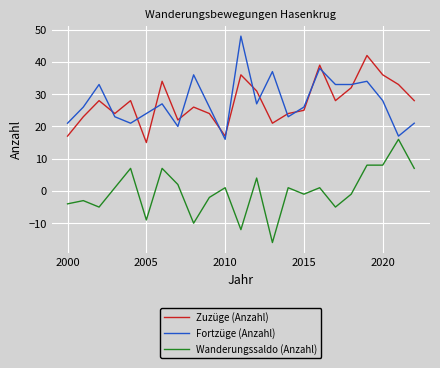

True or false: Zuzüge (Anzahl) and Wanderungssaldo (Anzahl) cross at least once.

False